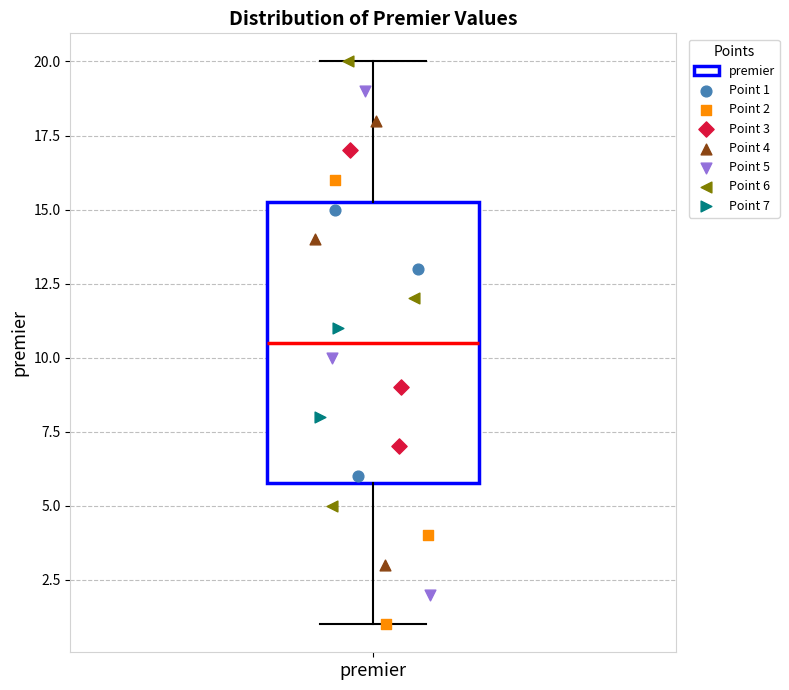

Where is the lower edge of the box for premier on the y-axis? The values are not printed on the chart, so give them approximately, as read against the axis.

6.0